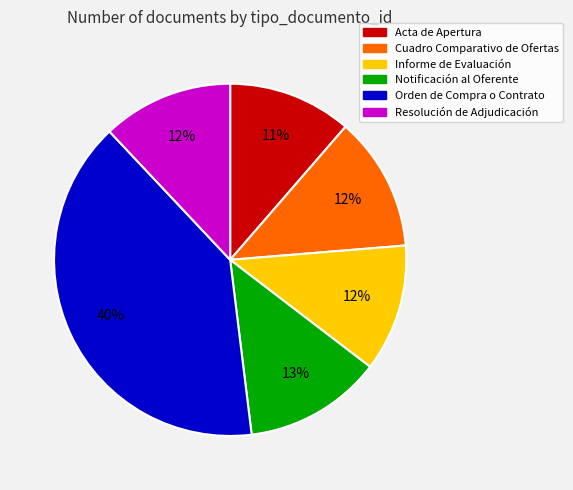

The Orden de Compra o Contrato slice represents 48% of the pie. True or false?

False